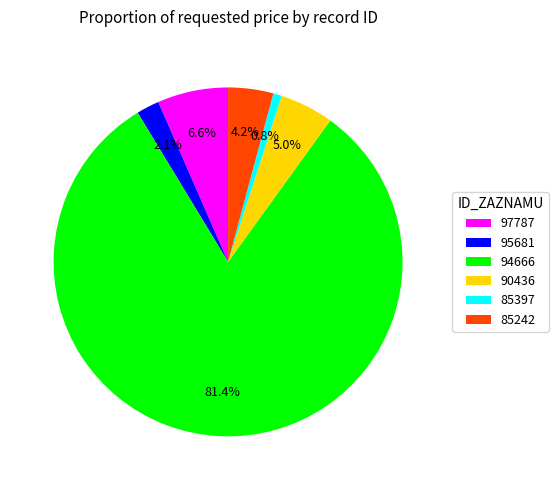

Combined, do 85397 and 85242 account for over 50%?

No